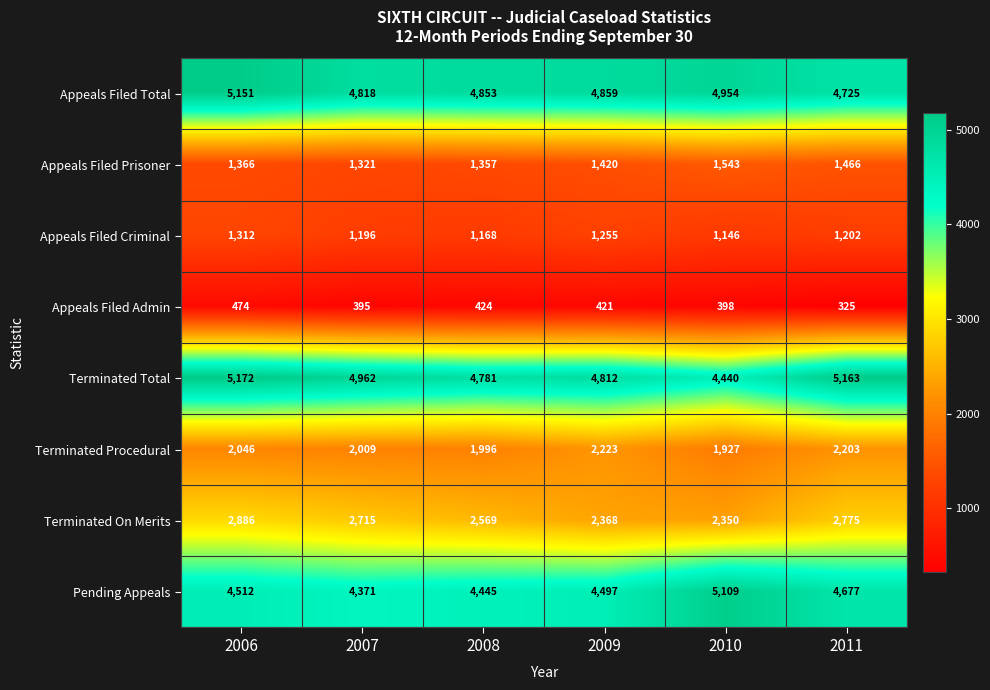

At which category does the chart reach its peak across all series?

2006